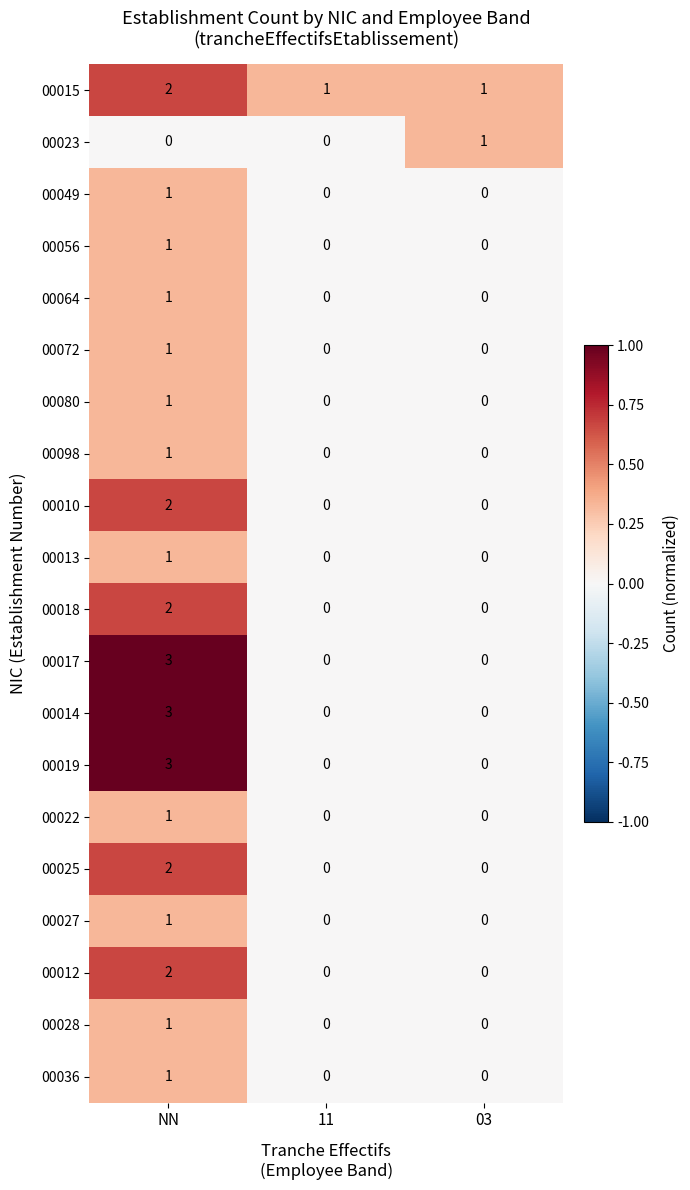

Is it true that 00072 equals 0 at 11?

True